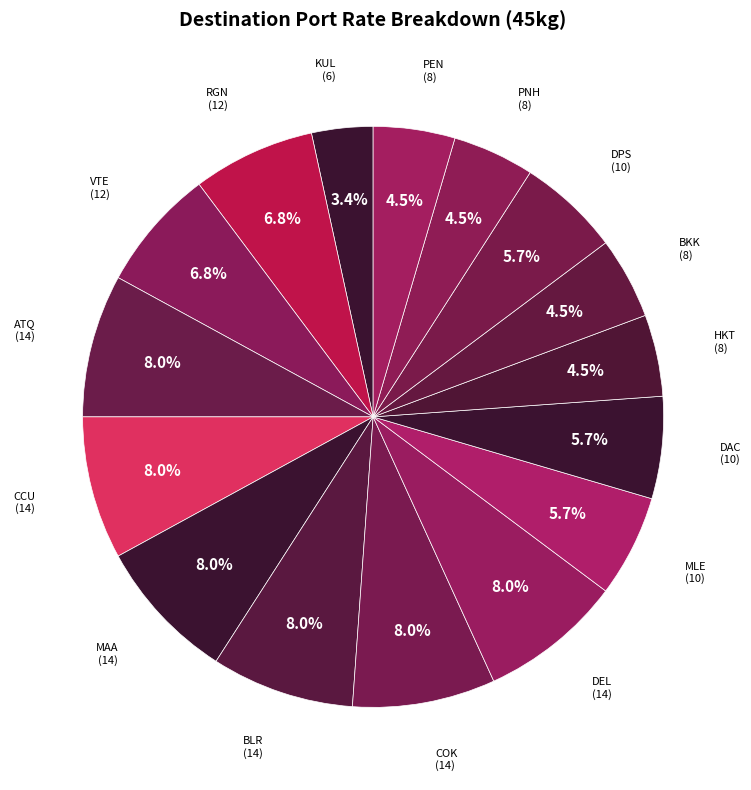

What is the total percentage of MLE and PNH?

10.2%